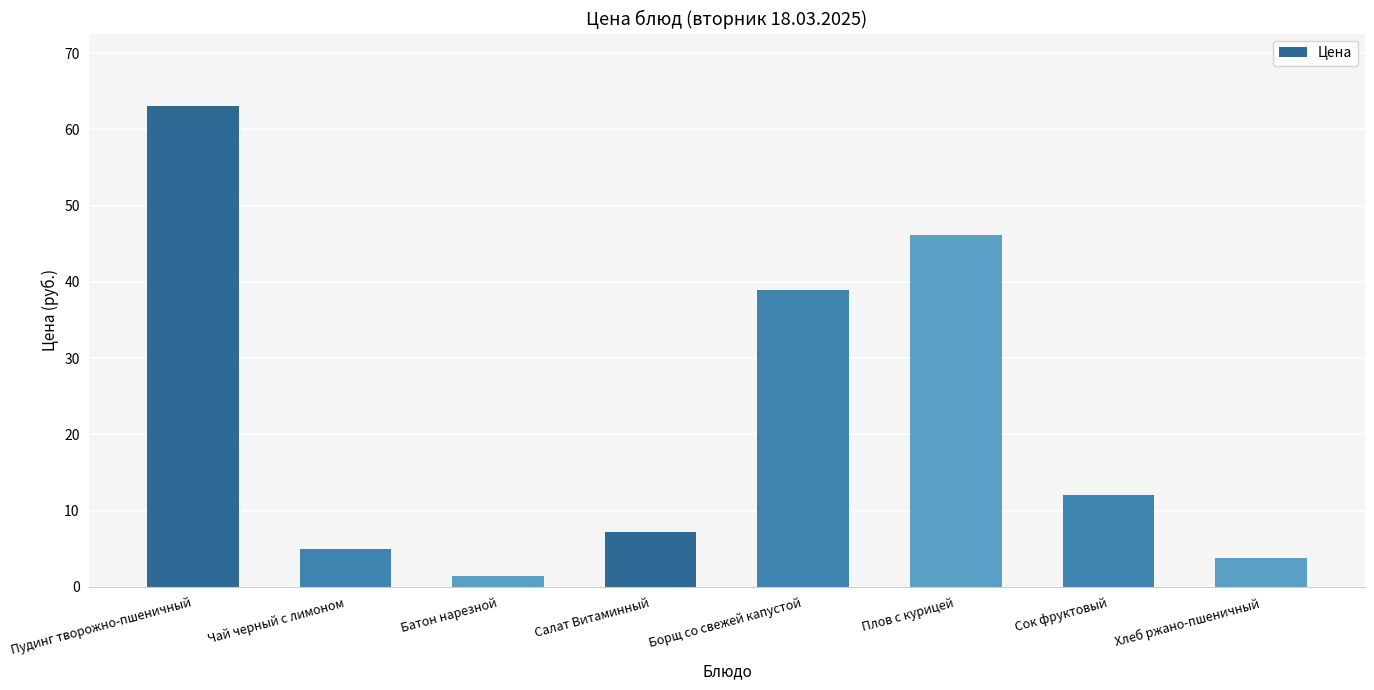

Which has a higher value, Чай черный с лимоном or Пудинг творожно-пшеничный?

Пудинг творожно-пшеничный